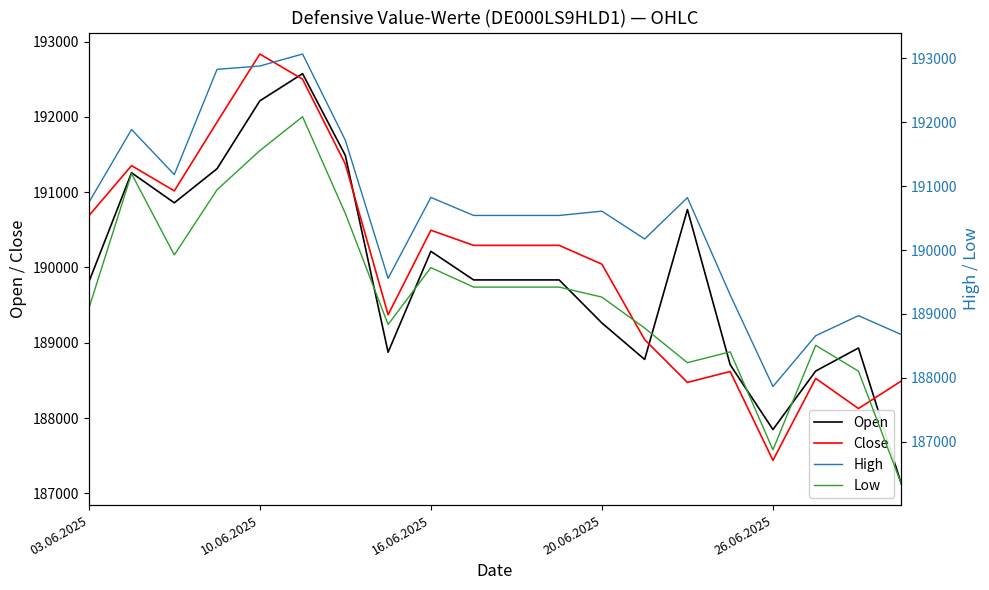

Which category has the highest value across all series?

5